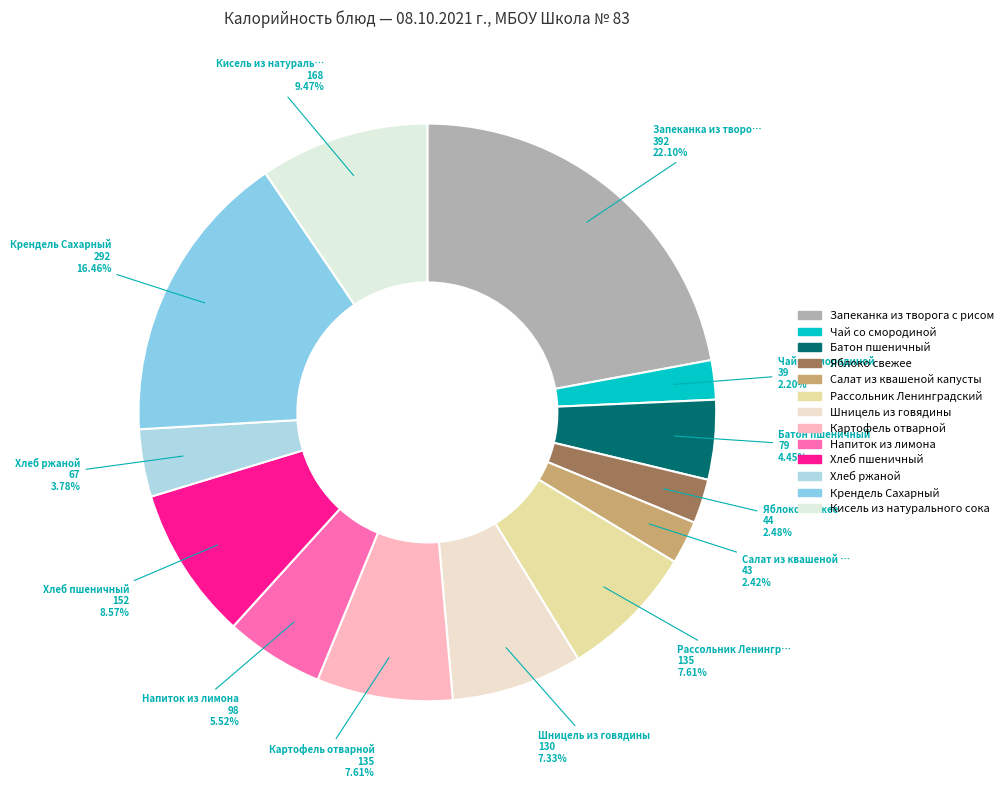

How many slices are in this pie chart?

13